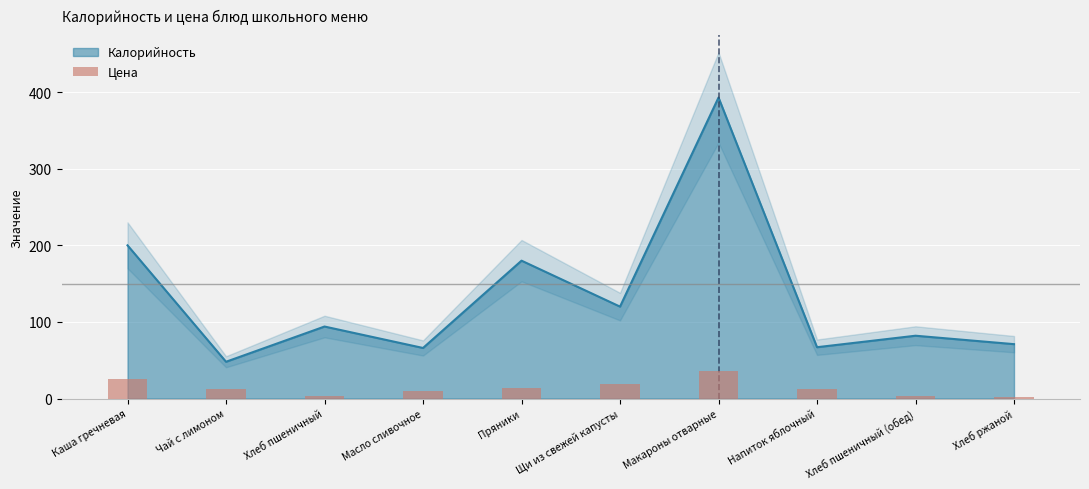

Which label corresponds to the largest value in the chart?

Макароны отварные